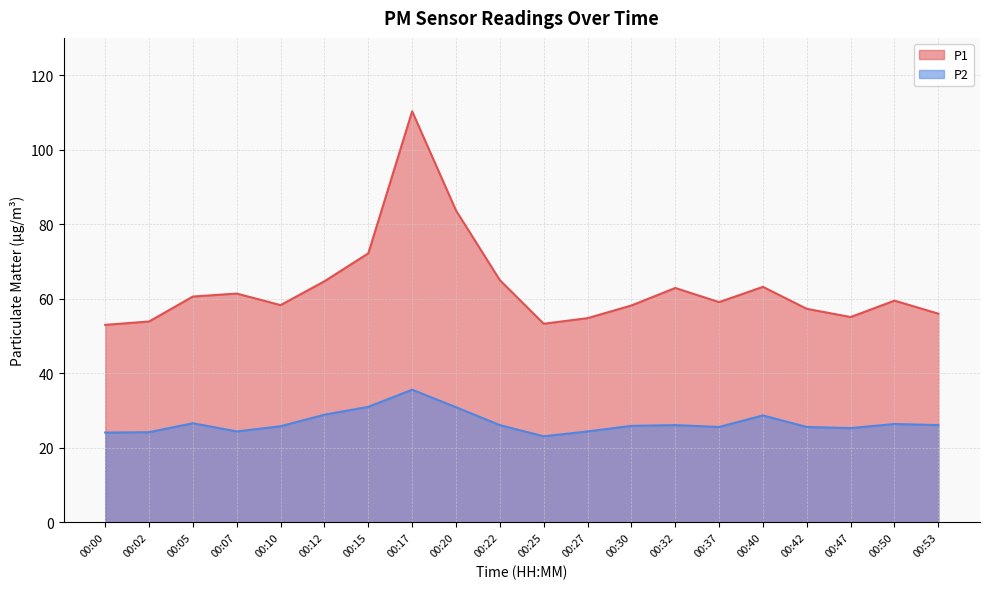

Reading left to right, transcribe all the data shown in this chart.

P1: 53.0	53.9	60.6	61.4	58.3	64.7	72.2	110.3	83.7	65.0	53.3	54.8	58.2	62.9	59.1	63.2	57.3	55.1	59.5	56.0
P2: 24.1	24.2	26.6	24.4	25.8	28.9	31.0	35.6	30.9	26.1	23.1	24.4	25.9	26.1	25.6	28.7	25.6	25.3	26.4	26.1